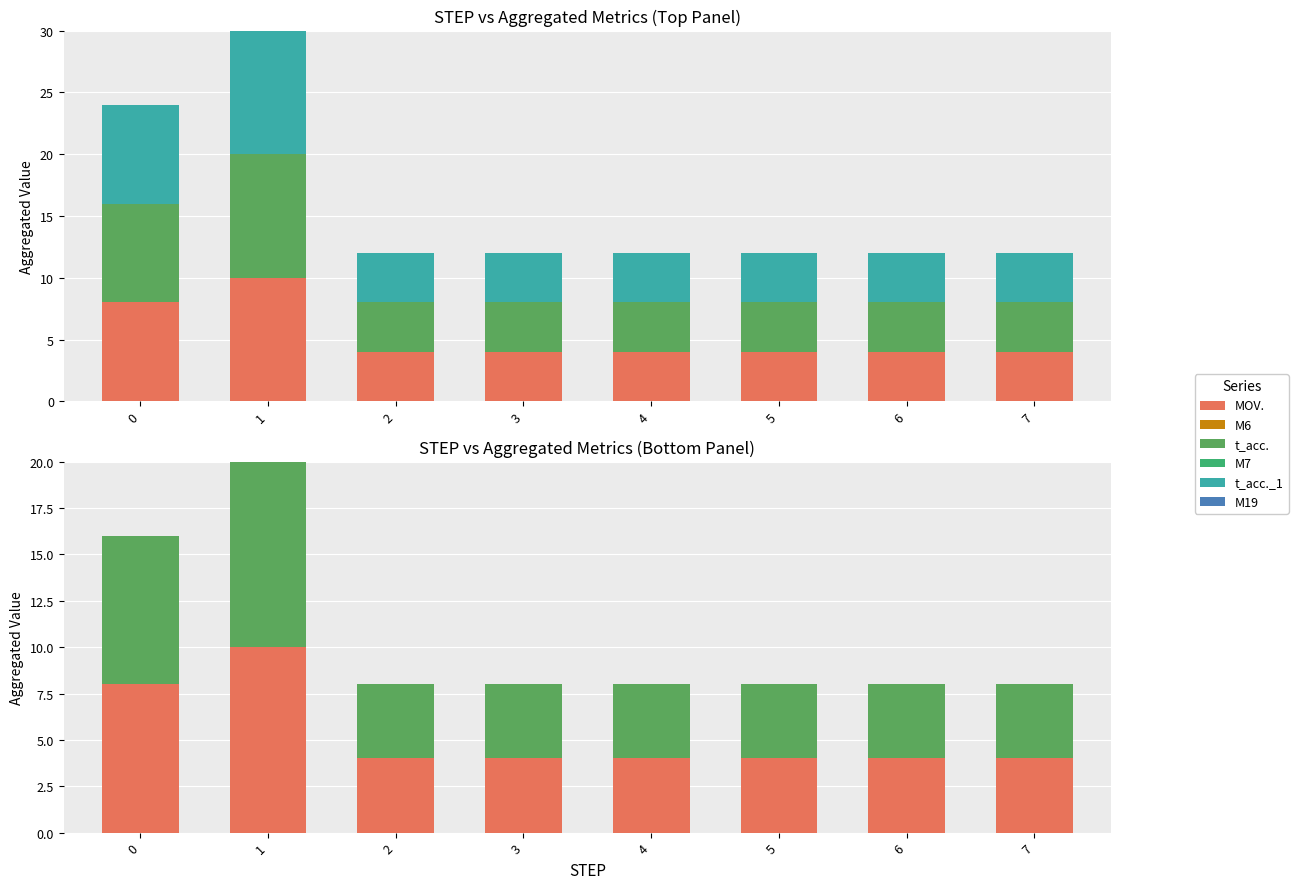

At how many categories does at least one series exceed 6?

2